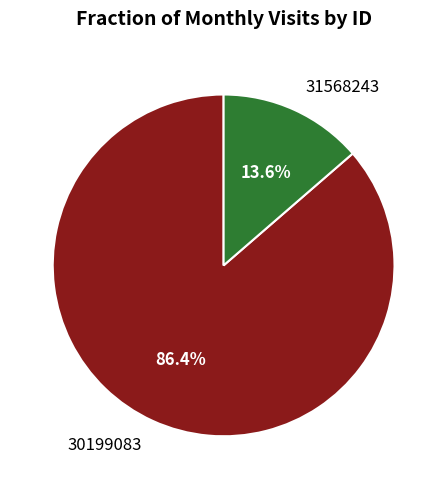

Which slice is the largest?

30199083